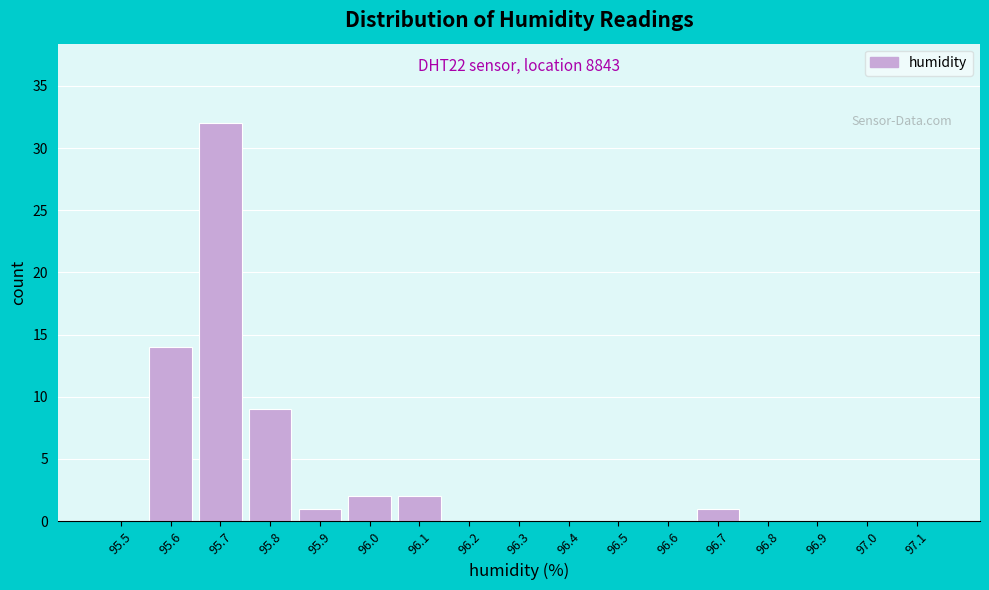

Reading left to right, what are all the values shown in this chart?

95.5=0	95.6=14	95.7=32	95.8=9	95.9=1	96.0=2	96.1=2	96.2=0	96.3=0	96.4=0	96.5=0	96.6=0	96.7=1	96.8=0	96.9=0	97.0=0	97.1=0